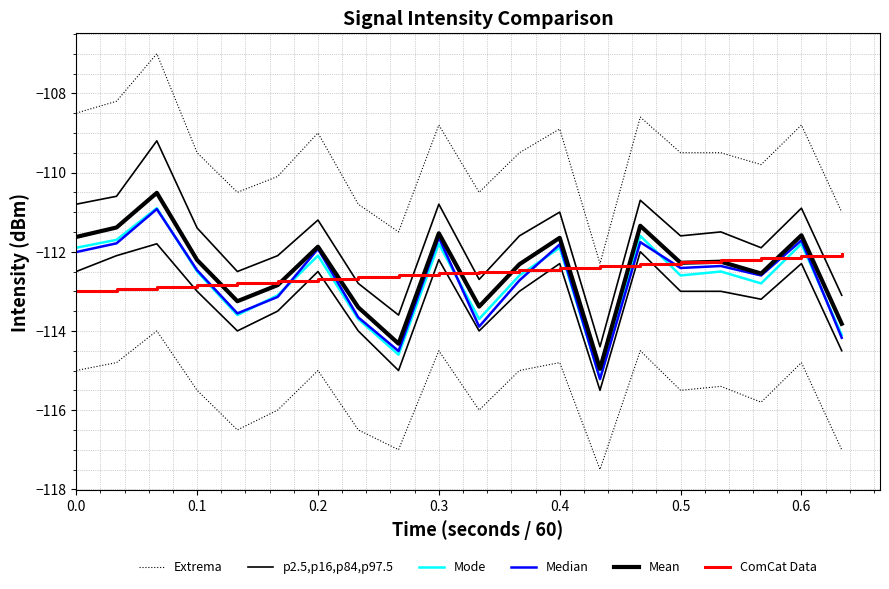

At which label does Mean reach its minimum?

13